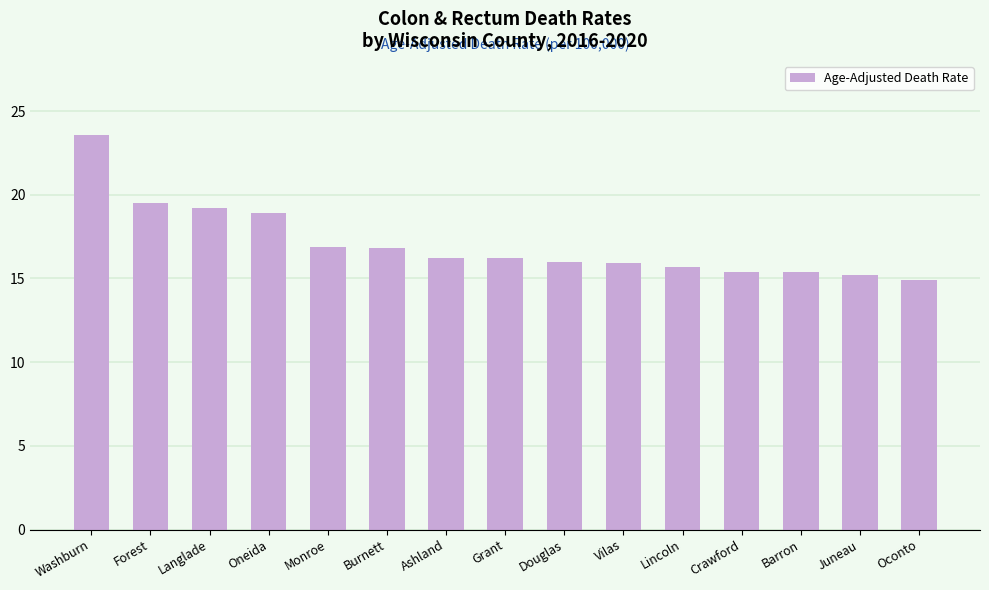

What is the average value?

17.1